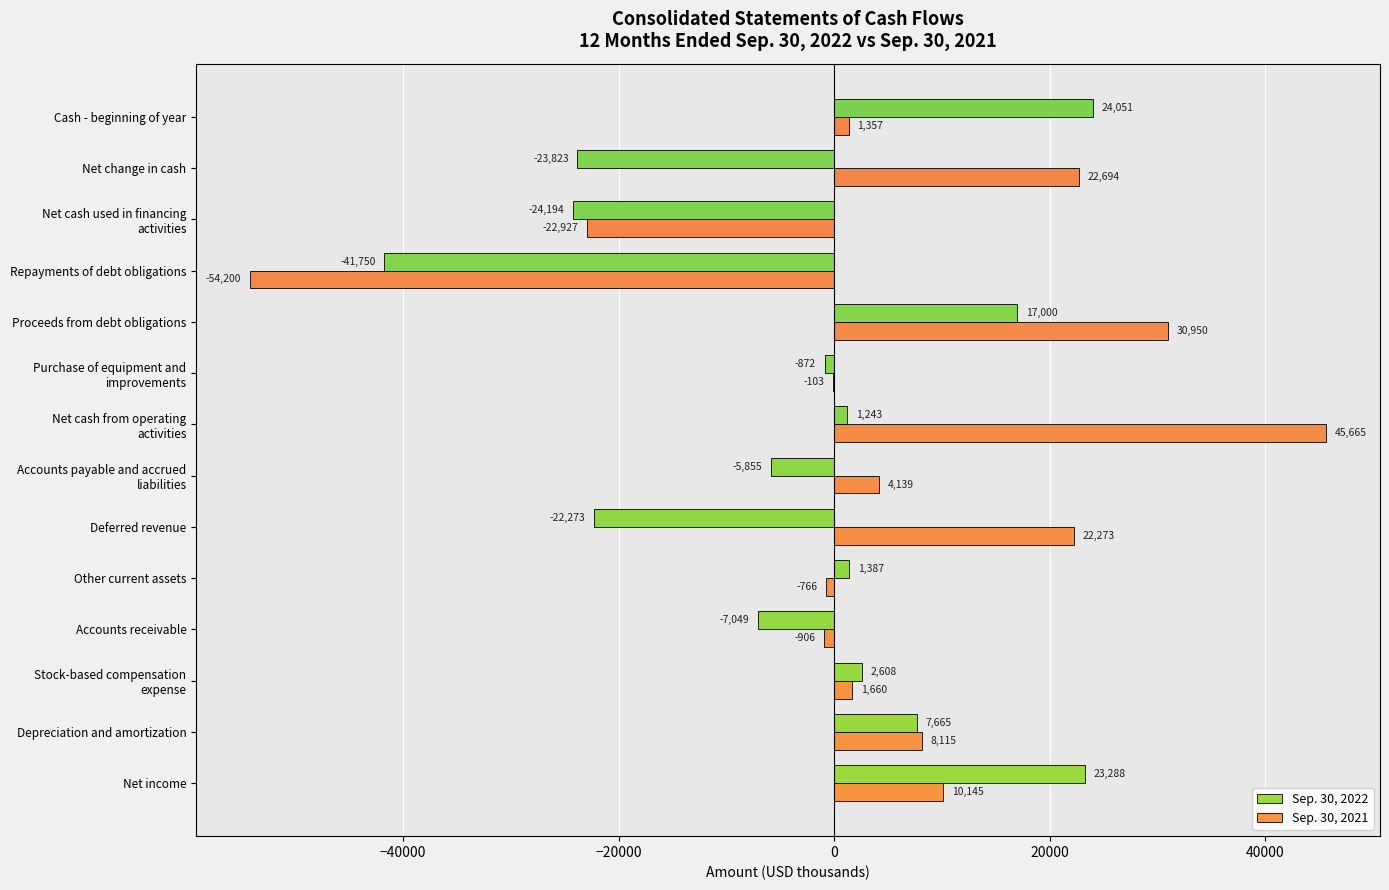

True or false: Sep. 30, 2021 has a value of -906 at Accounts receivable.

True